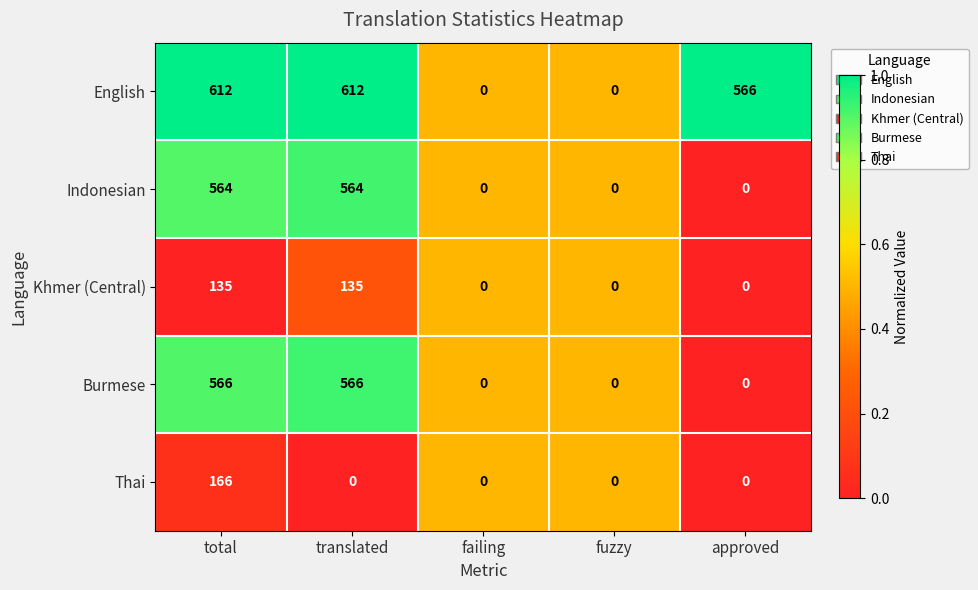

What is the highest value of the Indonesian series?

564